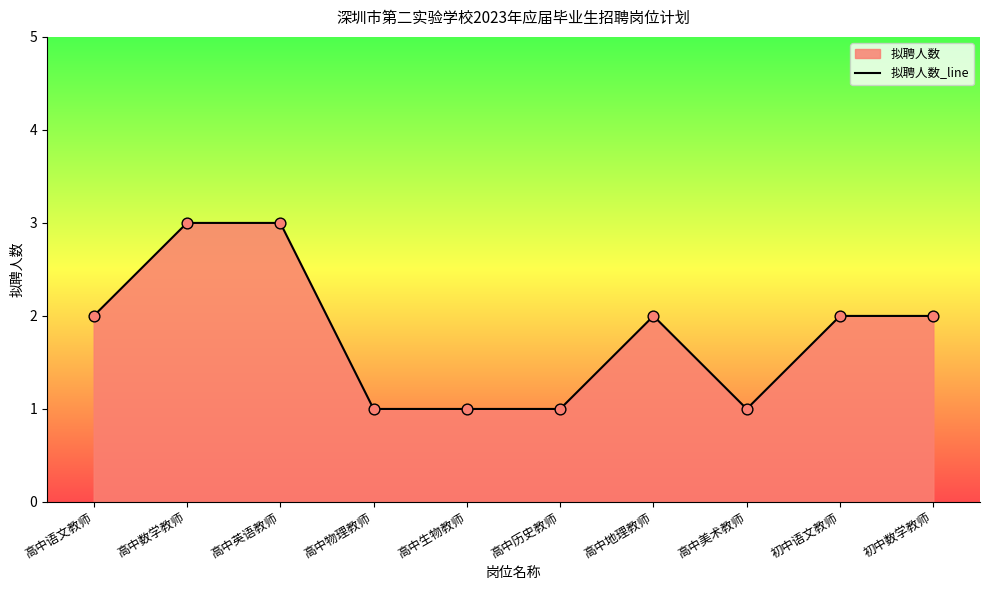

What is the change in value from 高中语文教师 to 高中历史教师?

-1